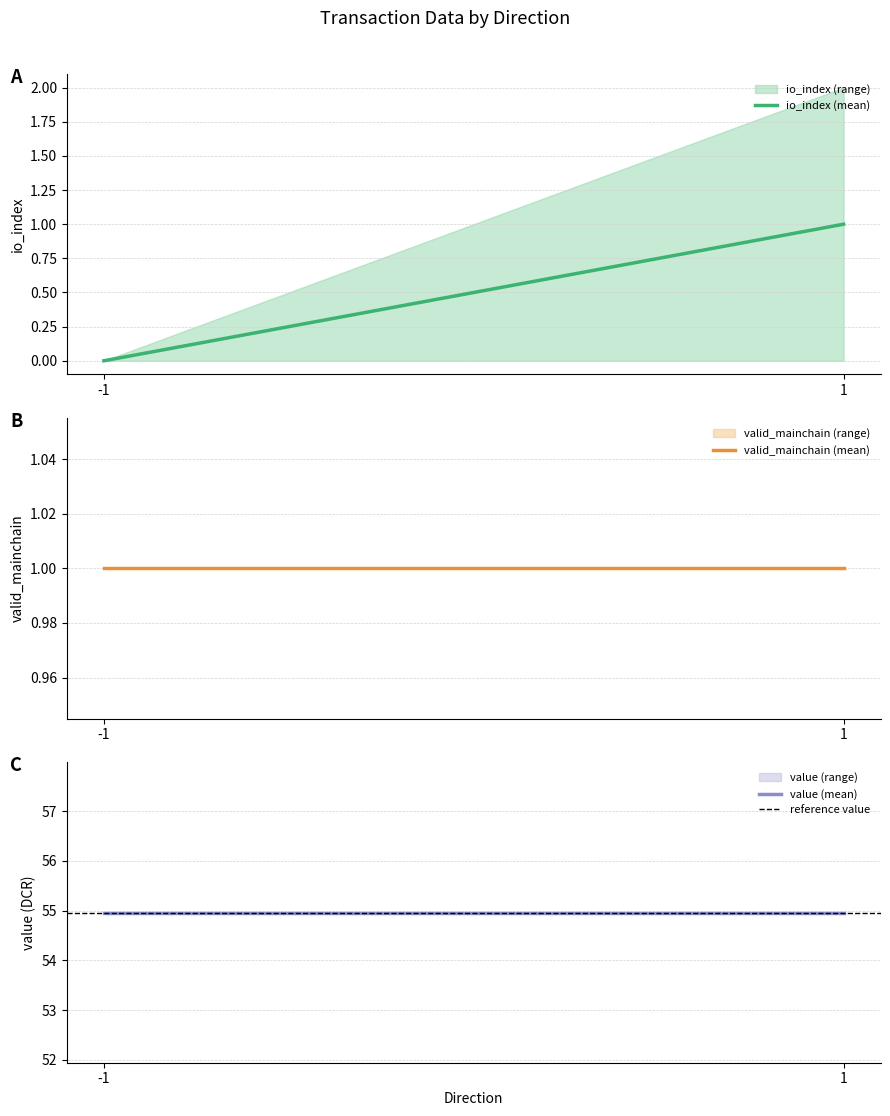

How many lines are shown in the chart?

4